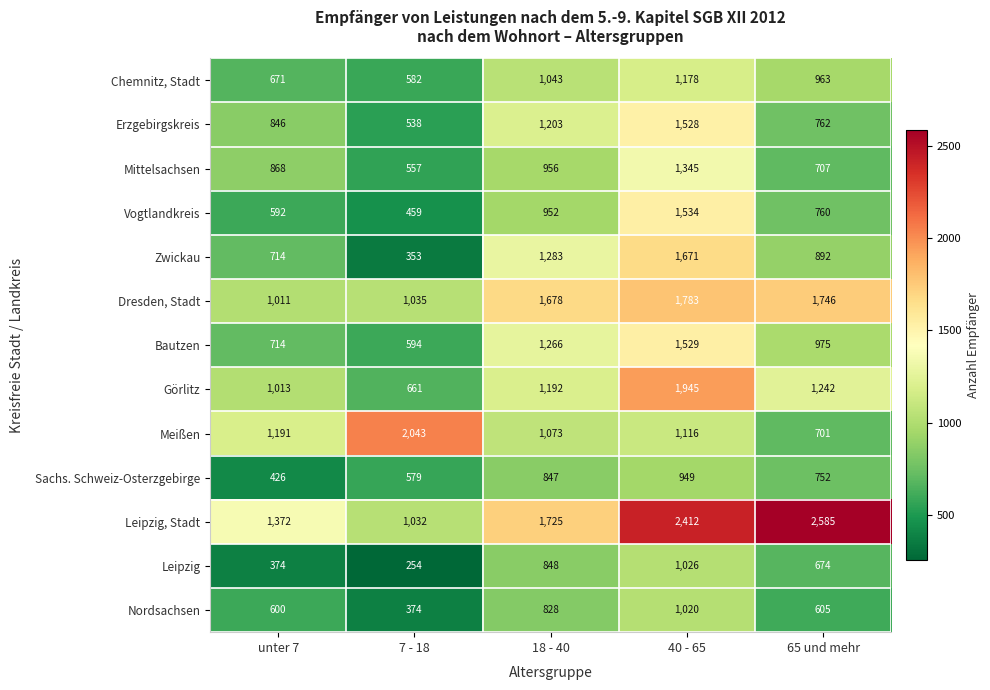

At which label is Sachs. Schweiz-Osterzgebirge closest to 687?

65 und mehr